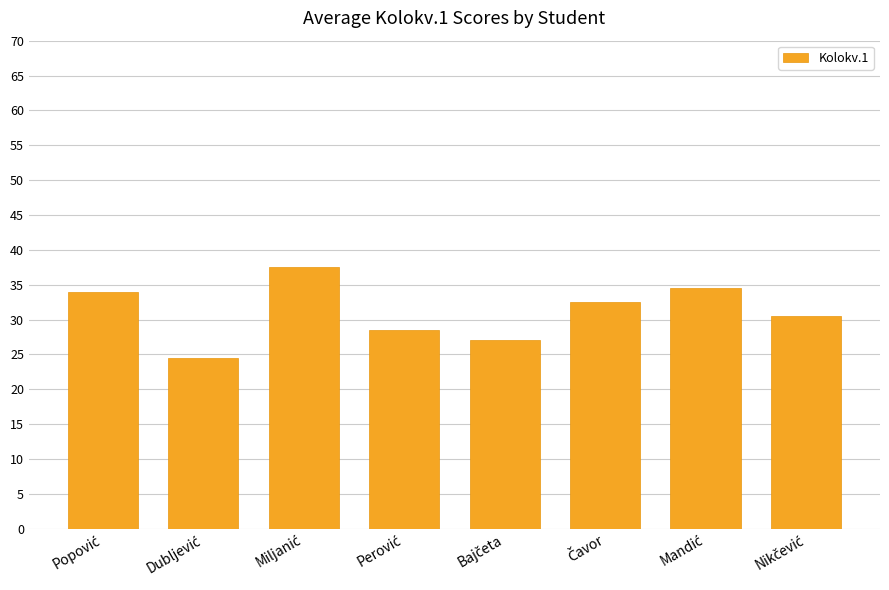

What is the value of the 8th bar from the left?

30.5